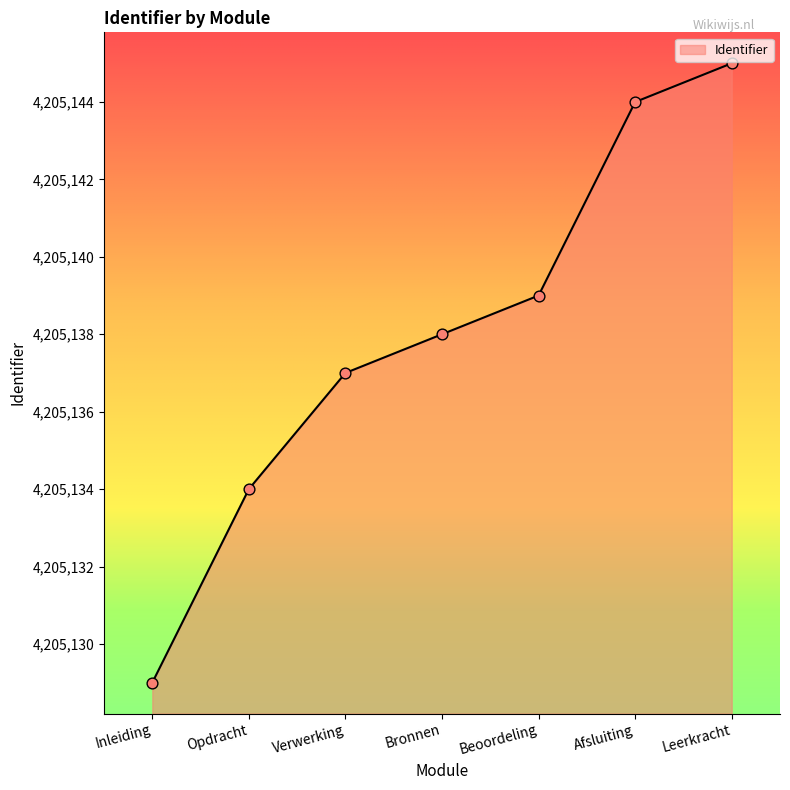

Between Bronnen and Leerkracht, which is larger?

Leerkracht